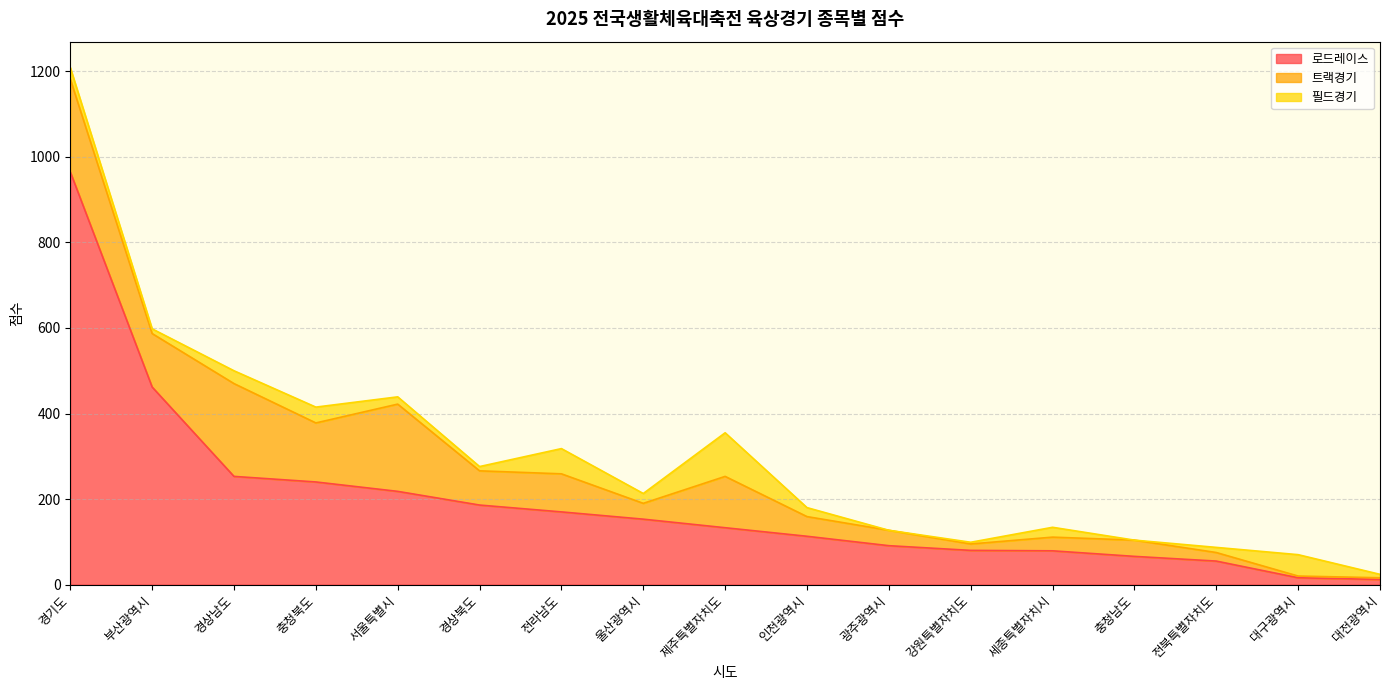

What is the maximum value shown in the chart?

965